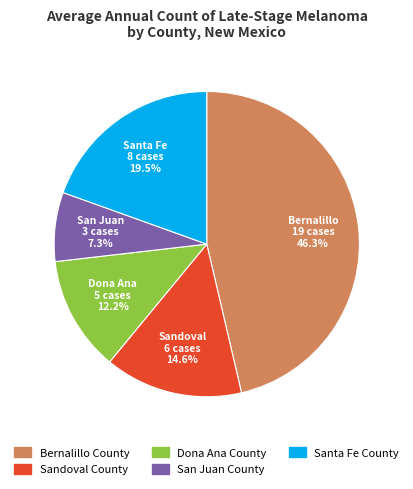

What percentage is the Dona Ana County slice, to the nearest percent?

12%